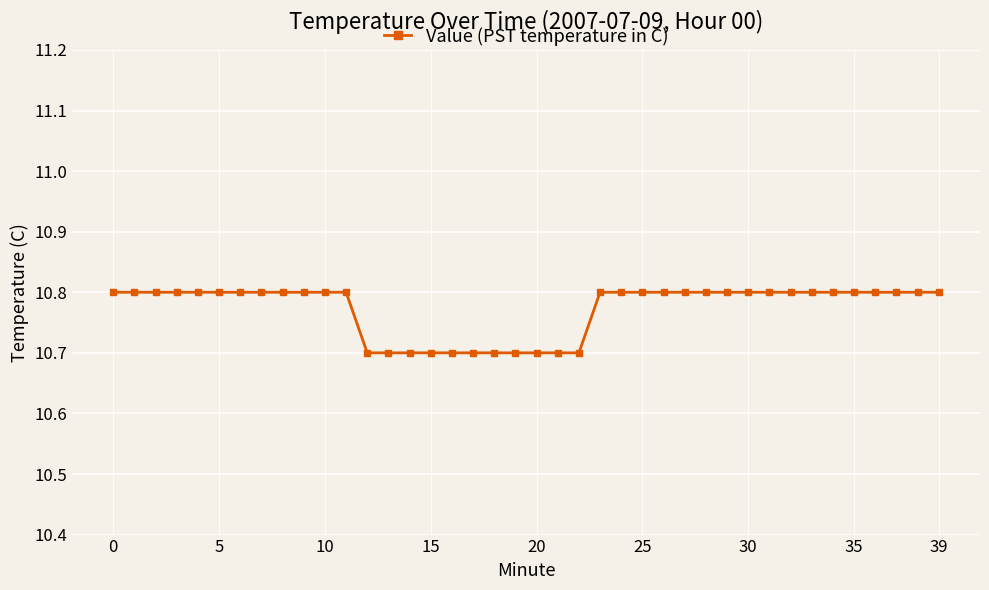

What is the average value?

10.8